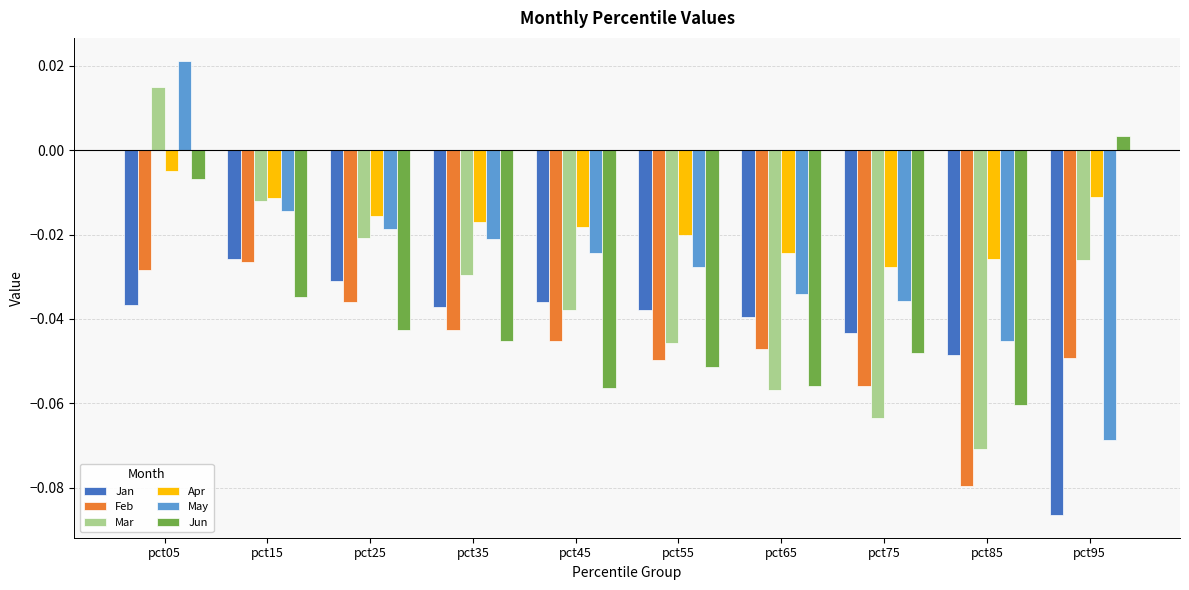

What is the difference between the maximum and minimum values in the Jan series?

0.1